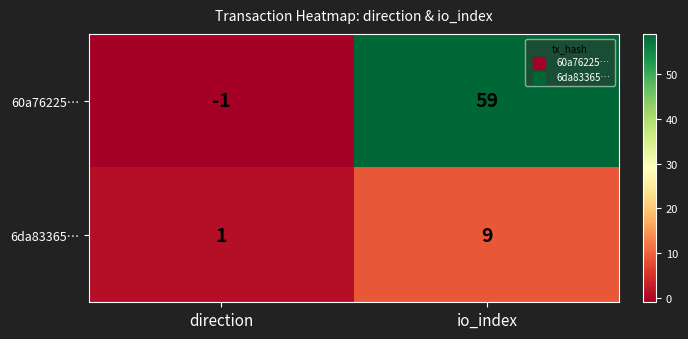

Rank the series at direction from highest to lowest value.

6da83365…, 60a76225…